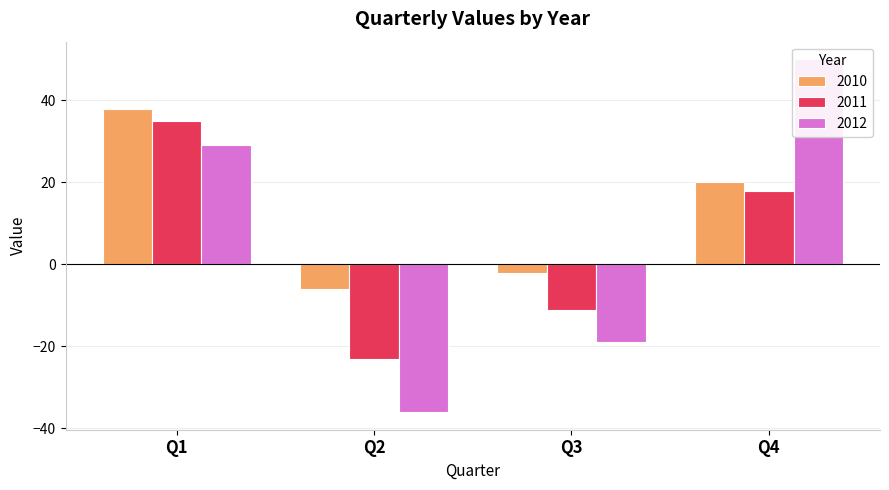

Rank the series by their maximum value, from lowest to highest.

2011, 2010, 2012